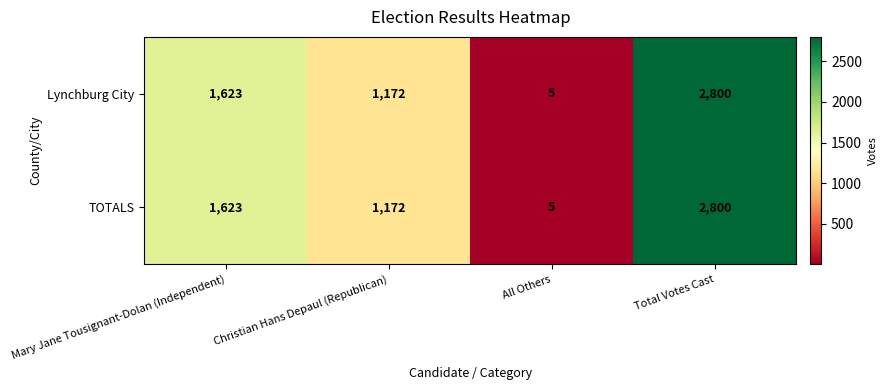

Which label corresponds to the largest value in the chart?

Total Votes Cast